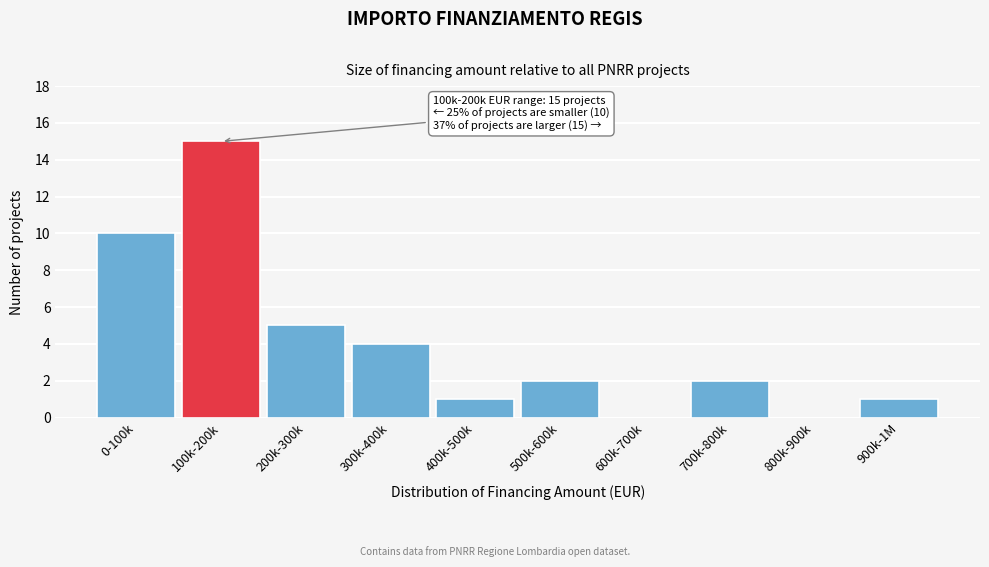

Reading left to right, extract all data points from this chart.

0-100k=10	100k-200k=15	200k-300k=5	300k-400k=4	400k-500k=1	500k-600k=2	600k-700k=0	700k-800k=2	800k-900k=0	900k-1M=1